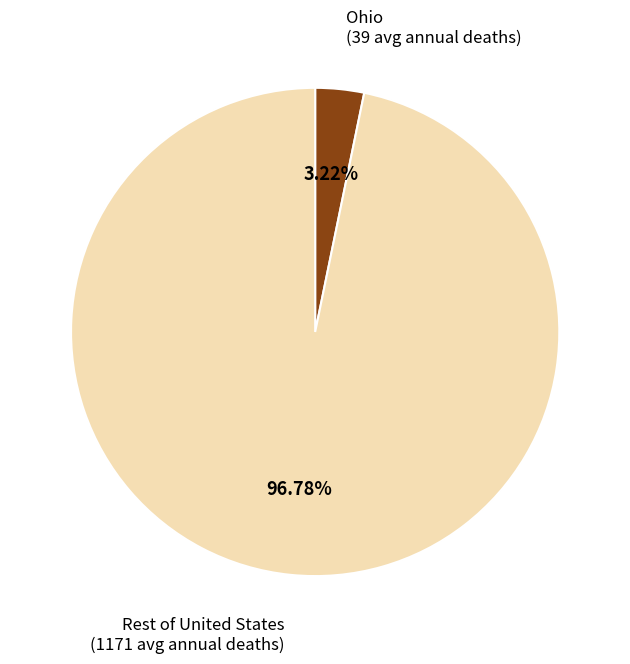

Is there a majority slice in this chart?

Yes